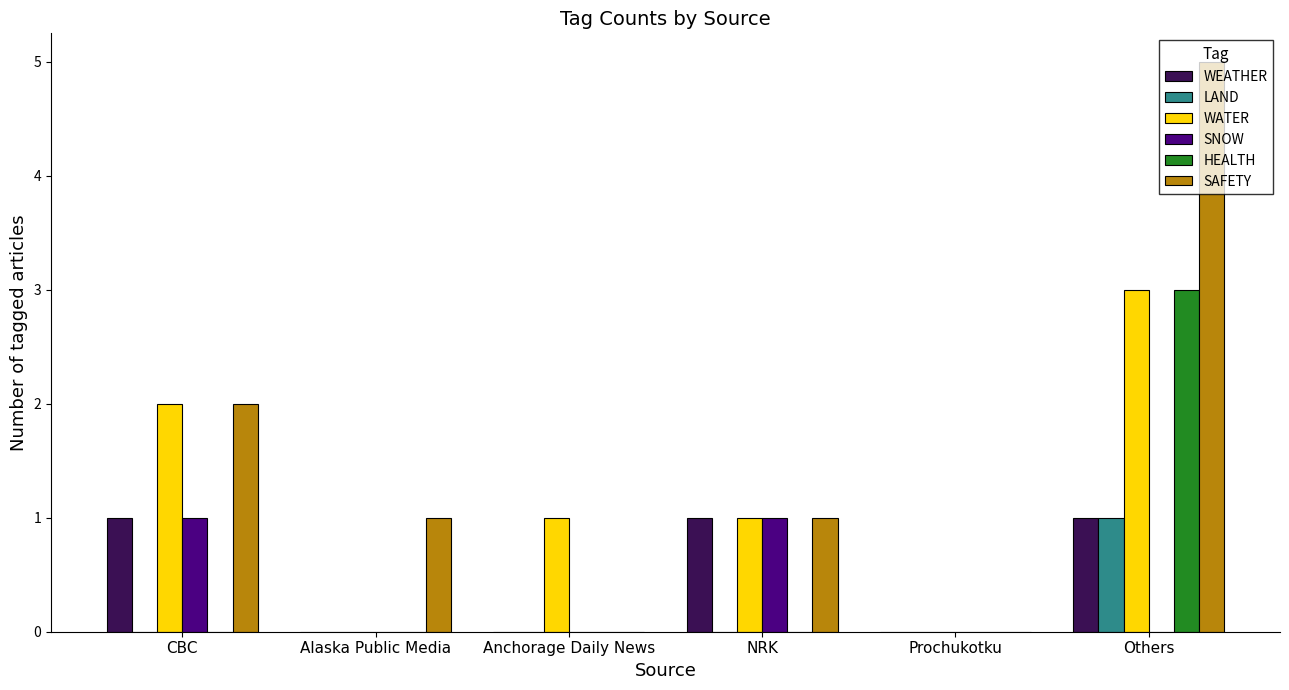

Reading left to right, what are all the values shown in this chart?

WEATHER: CBC=1	Alaska Public Media=0	Anchorage Daily News=0	NRK=1	Prochukotku=0	Others=1
LAND: CBC=0	Alaska Public Media=0	Anchorage Daily News=0	NRK=0	Prochukotku=0	Others=1
WATER: CBC=2	Alaska Public Media=0	Anchorage Daily News=1	NRK=1	Prochukotku=0	Others=3
SNOW: CBC=1	Alaska Public Media=0	Anchorage Daily News=0	NRK=1	Prochukotku=0	Others=0
HEALTH: CBC=0	Alaska Public Media=0	Anchorage Daily News=0	NRK=0	Prochukotku=0	Others=3
SAFETY: CBC=2	Alaska Public Media=1	Anchorage Daily News=0	NRK=1	Prochukotku=0	Others=5